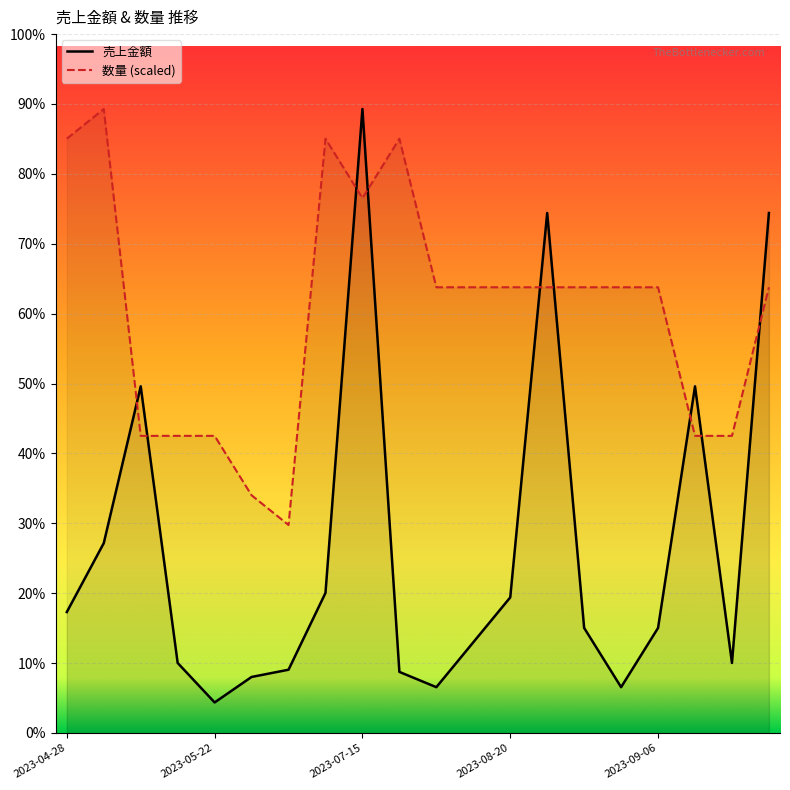

True or false: 数量 has a value of 6771428.6 at 2023-07-04.

True